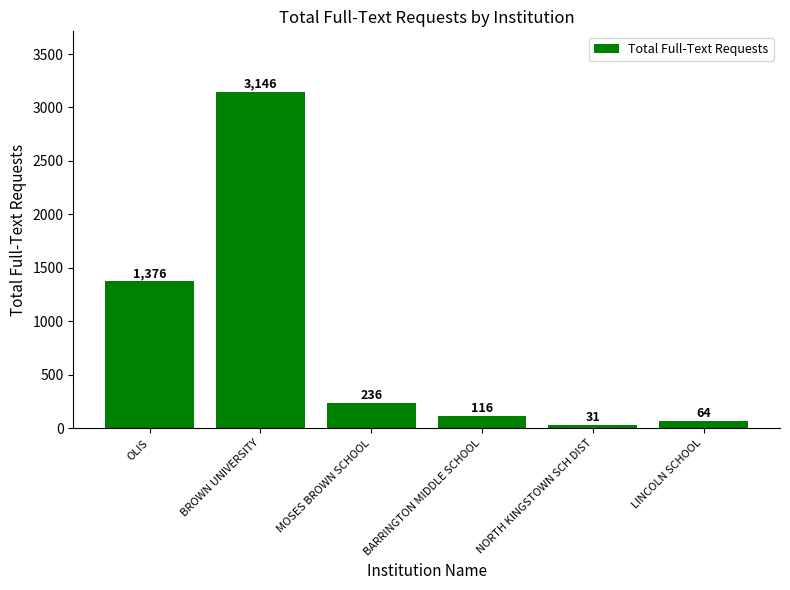

What is the change in value from OLIS to BARRINGTON MIDDLE SCHOOL?

-1260